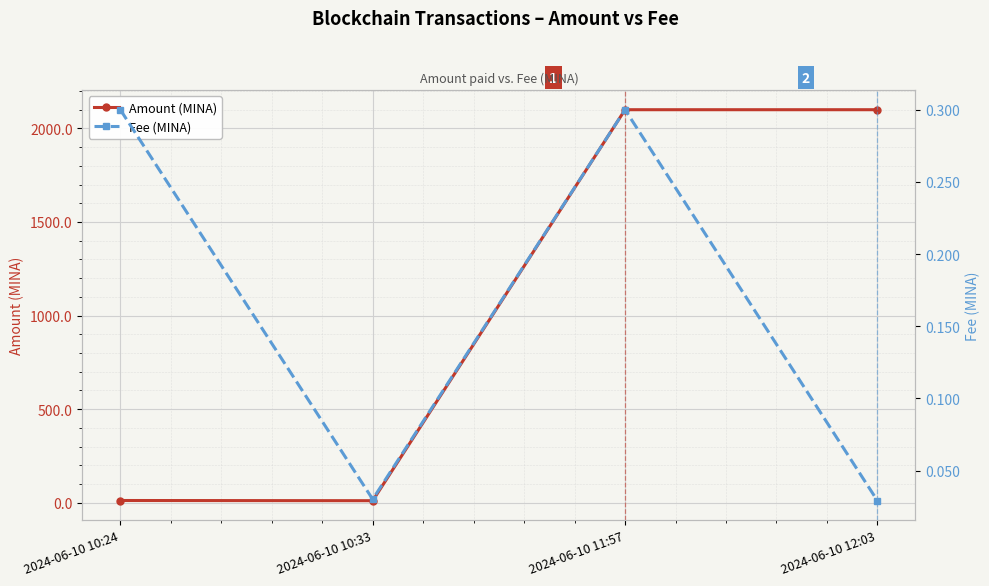

What is the label of the 3rd point from the left?

2024-06-10 11:57